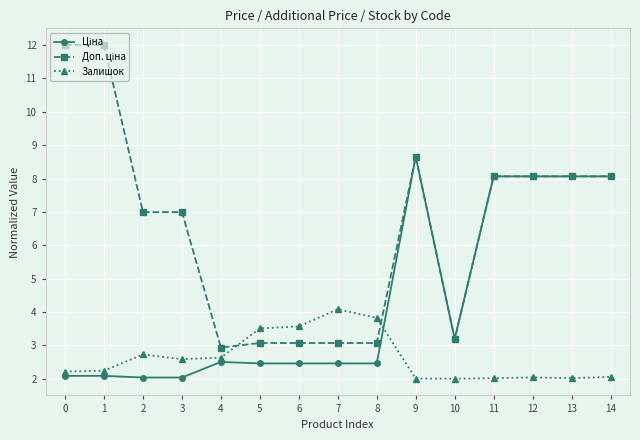

What is the maximum value shown in the chart?

12.0